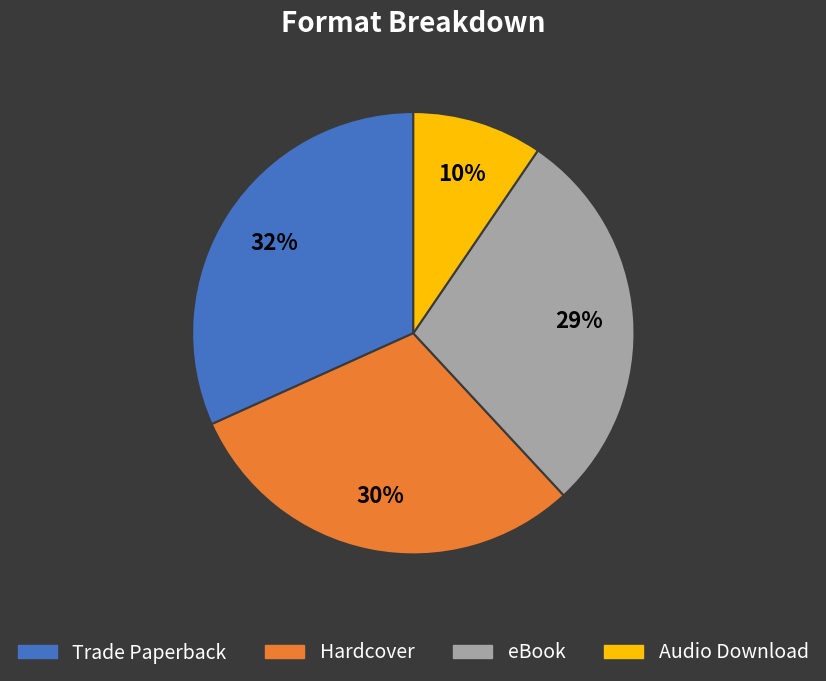

What is the smallest slice in the pie chart?

Audio Download